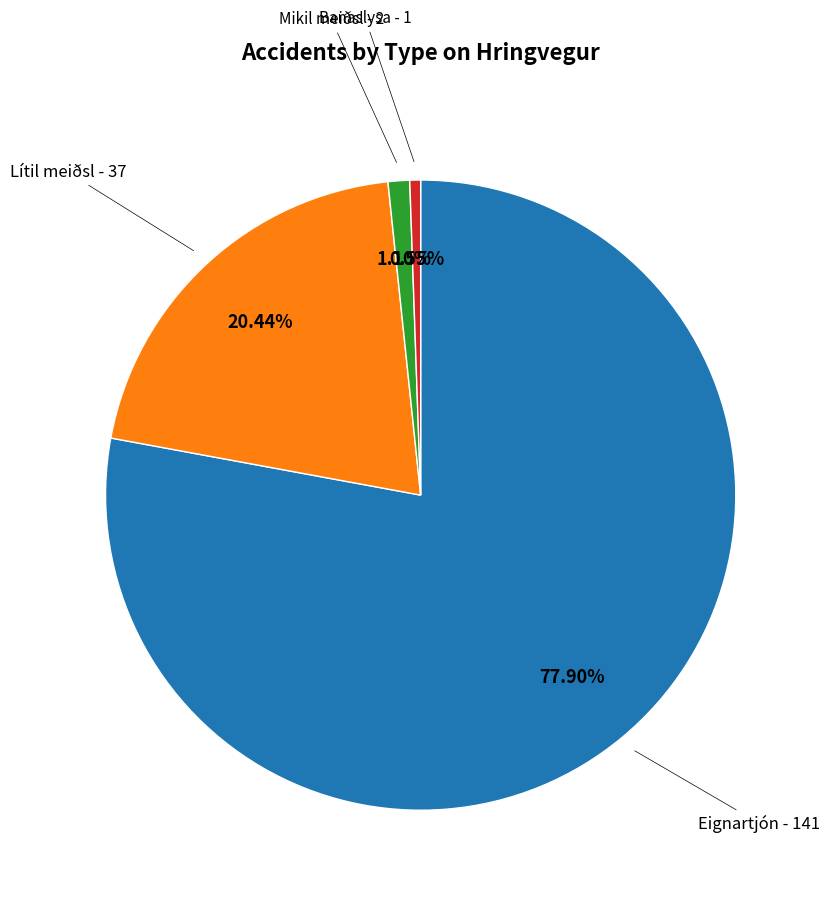

Rank the categories by value from highest to lowest.

Eignartjón, Lítil meiðsl, Mikil meiðsl, Banaslysa